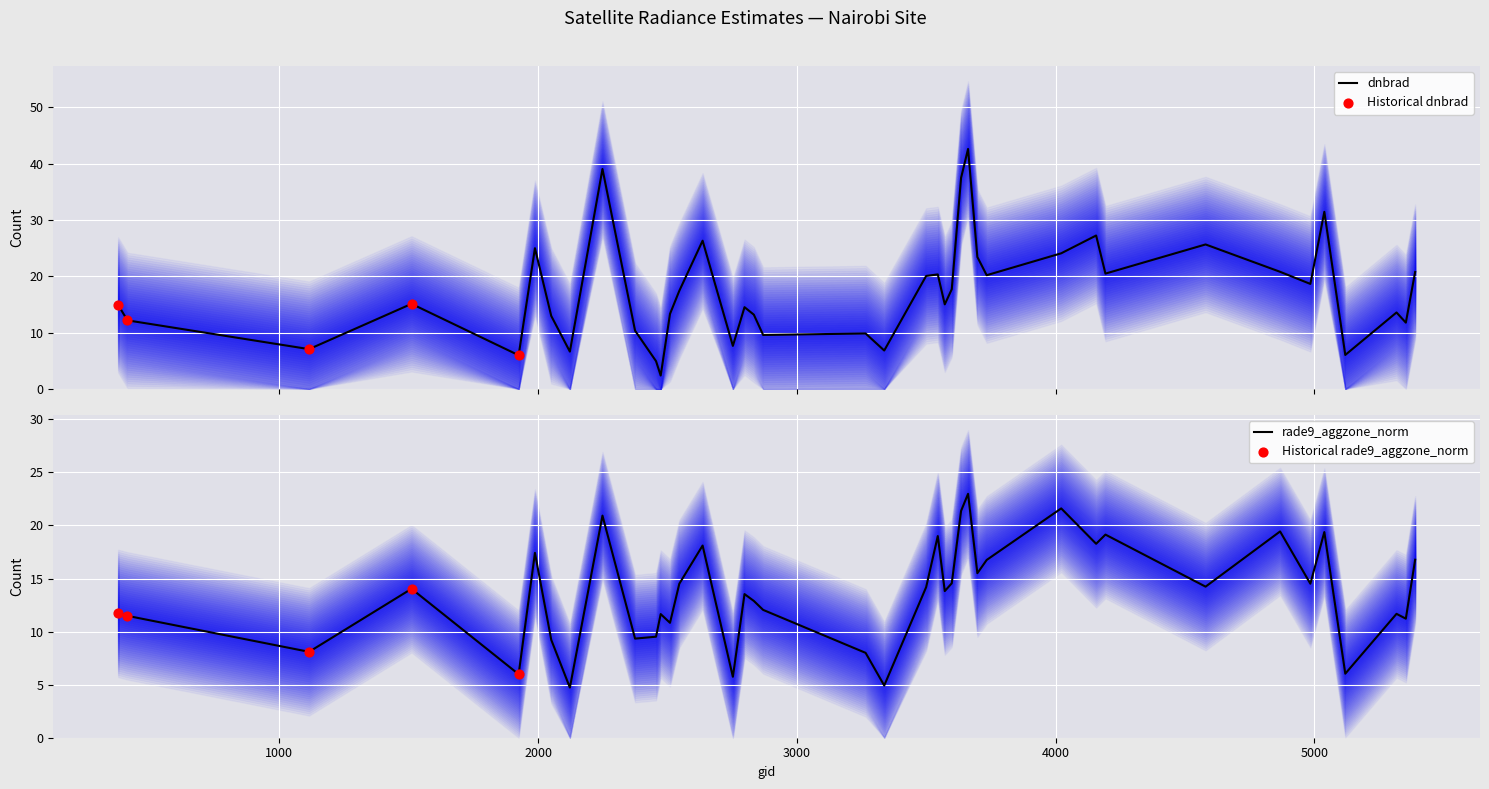

At how many categories does at least one series exceed 37?

3